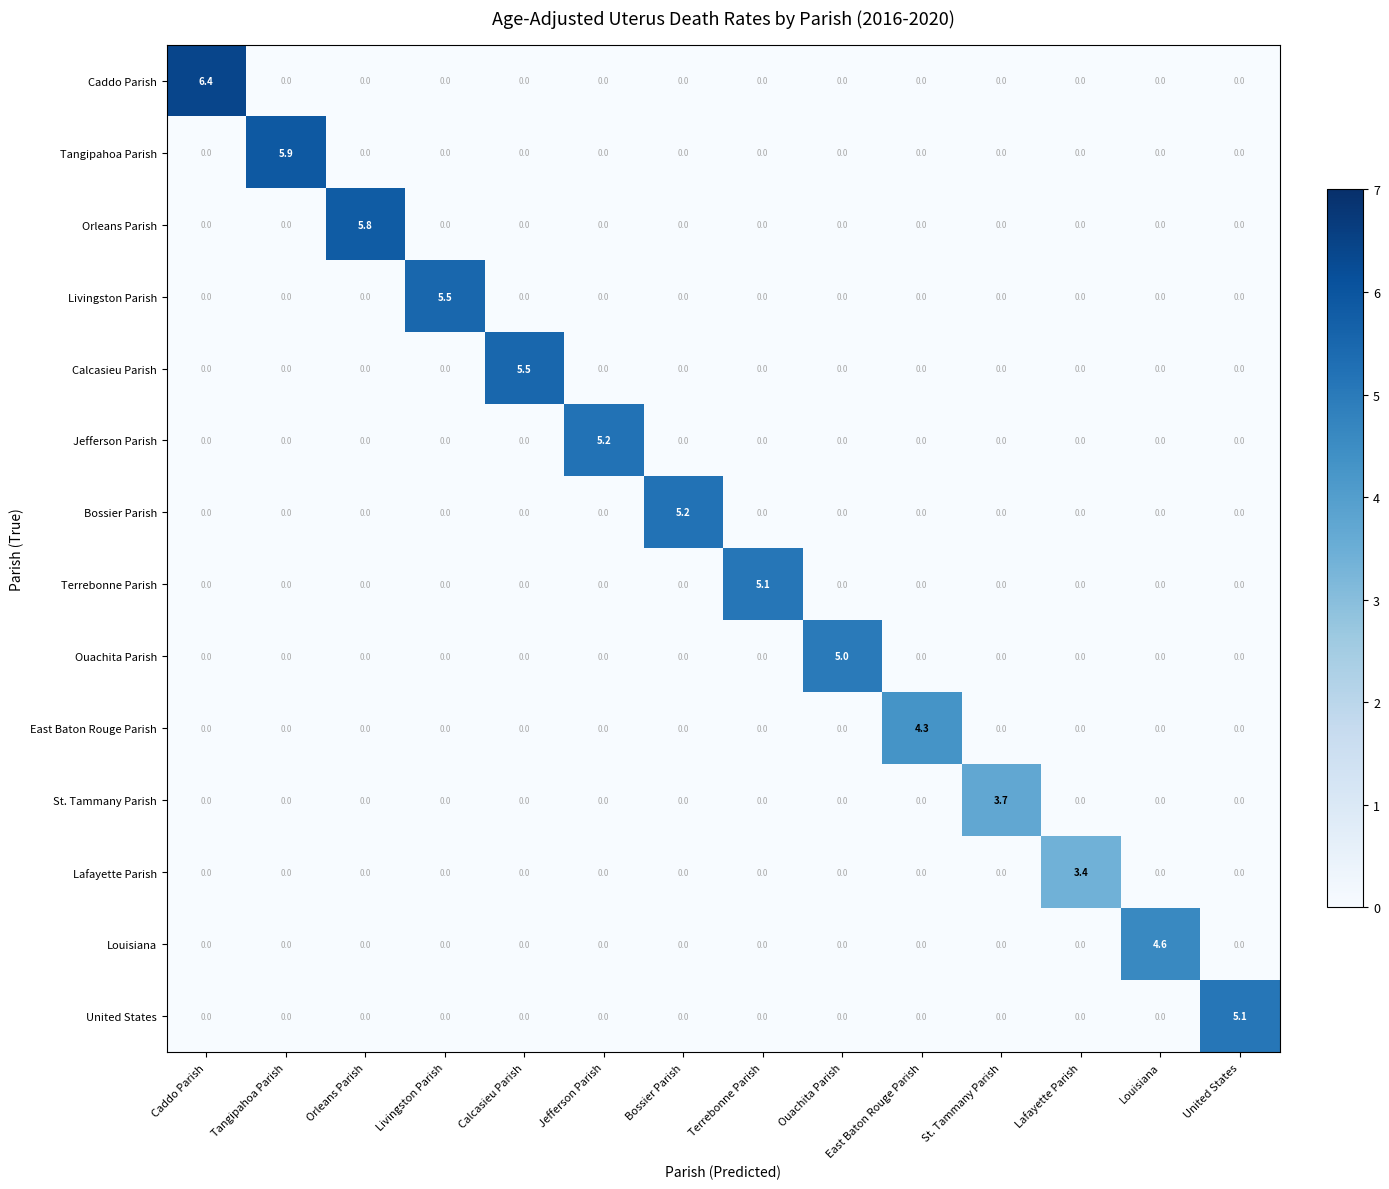

What is the total value across all series at United States?

5.1